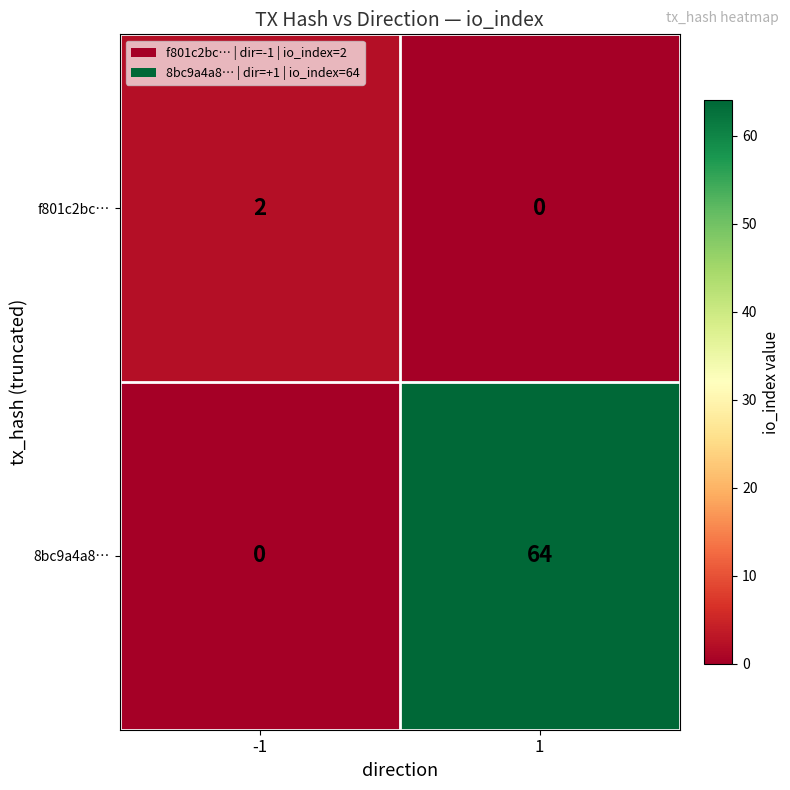

What is the total value across all series at -1?

2